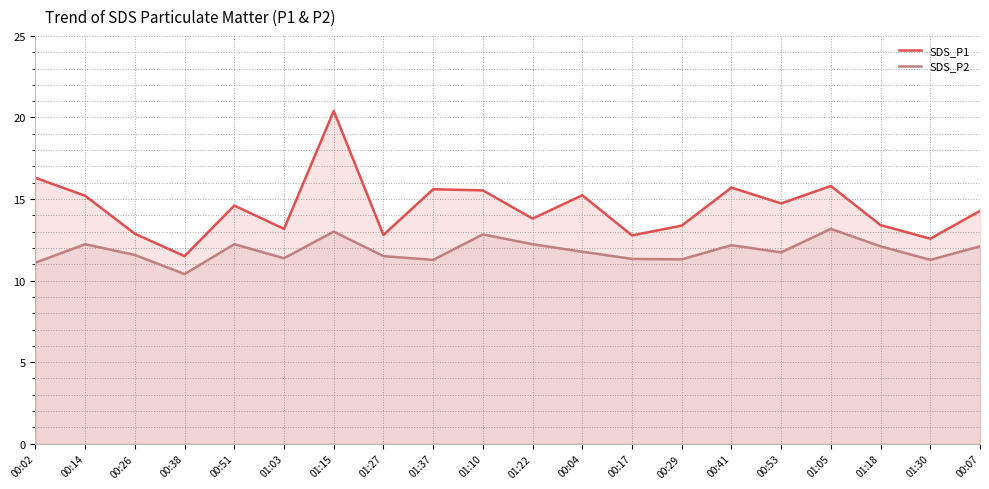

What is the sum of all SDS_P1 values?

289.6